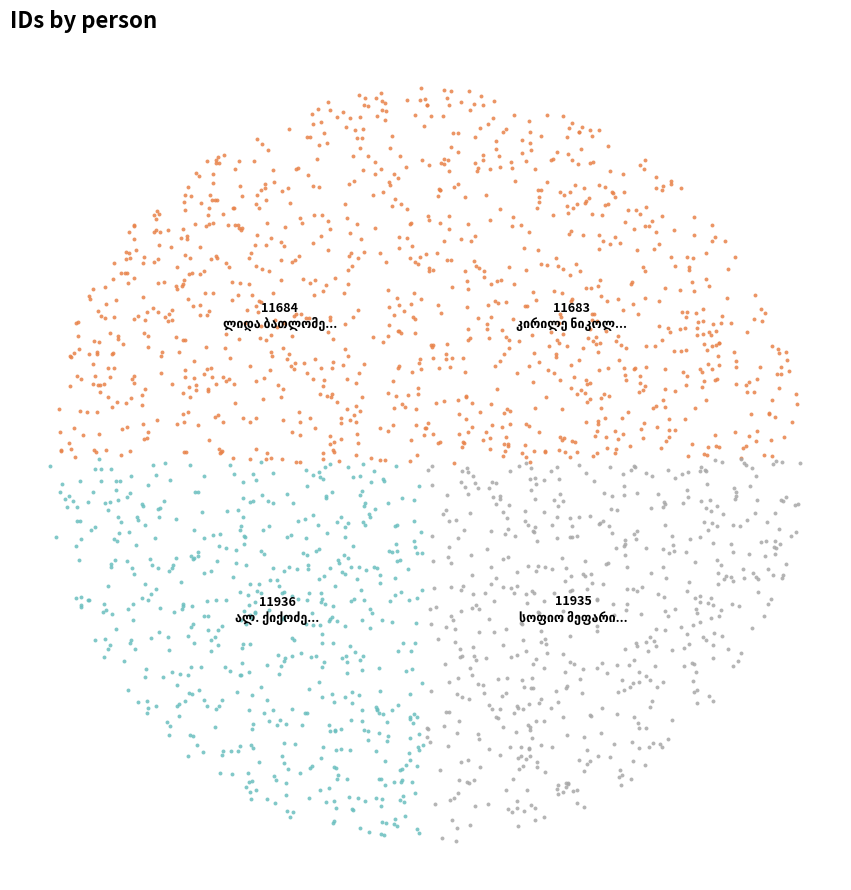

What percentage is the სოფიო მეფარიძე slice, to the nearest percent?

25%